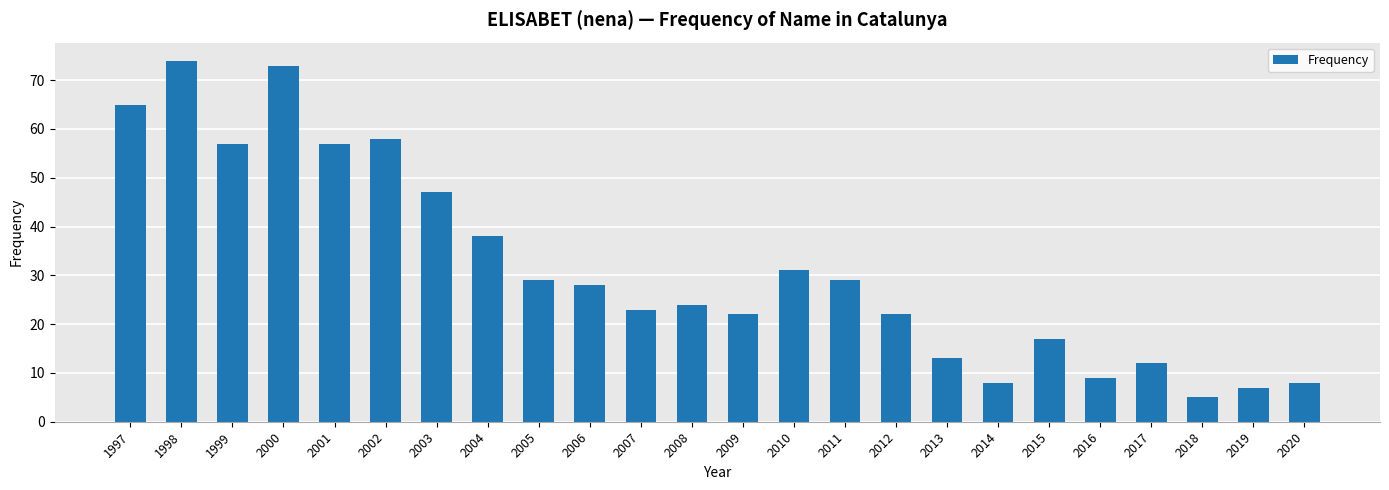

Read the value at 2020, to the nearest 10.

10